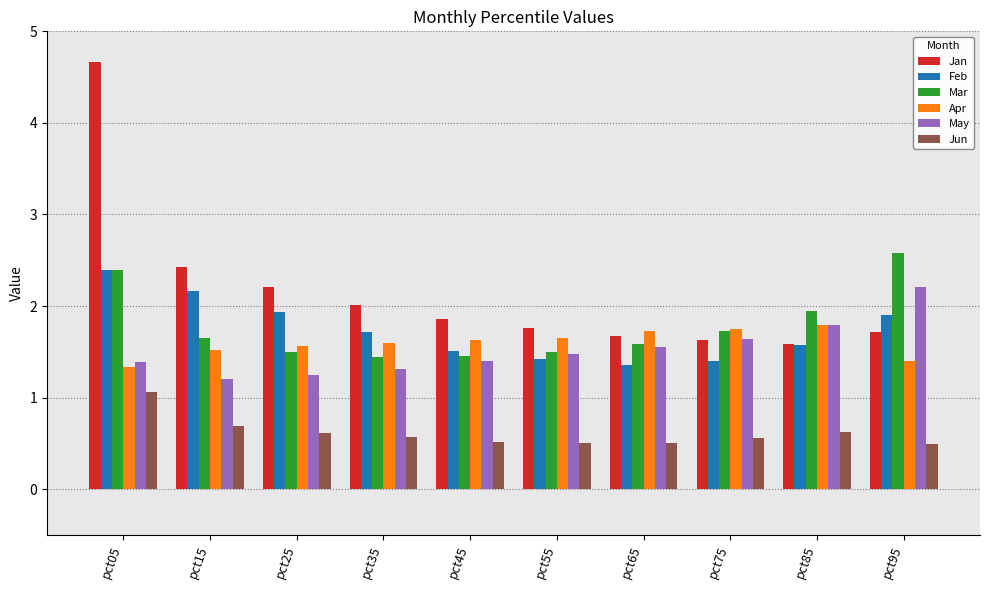

Rank the series by their maximum value, from highest to lowest.

Jan, Mar, Feb, May, Apr, Jun